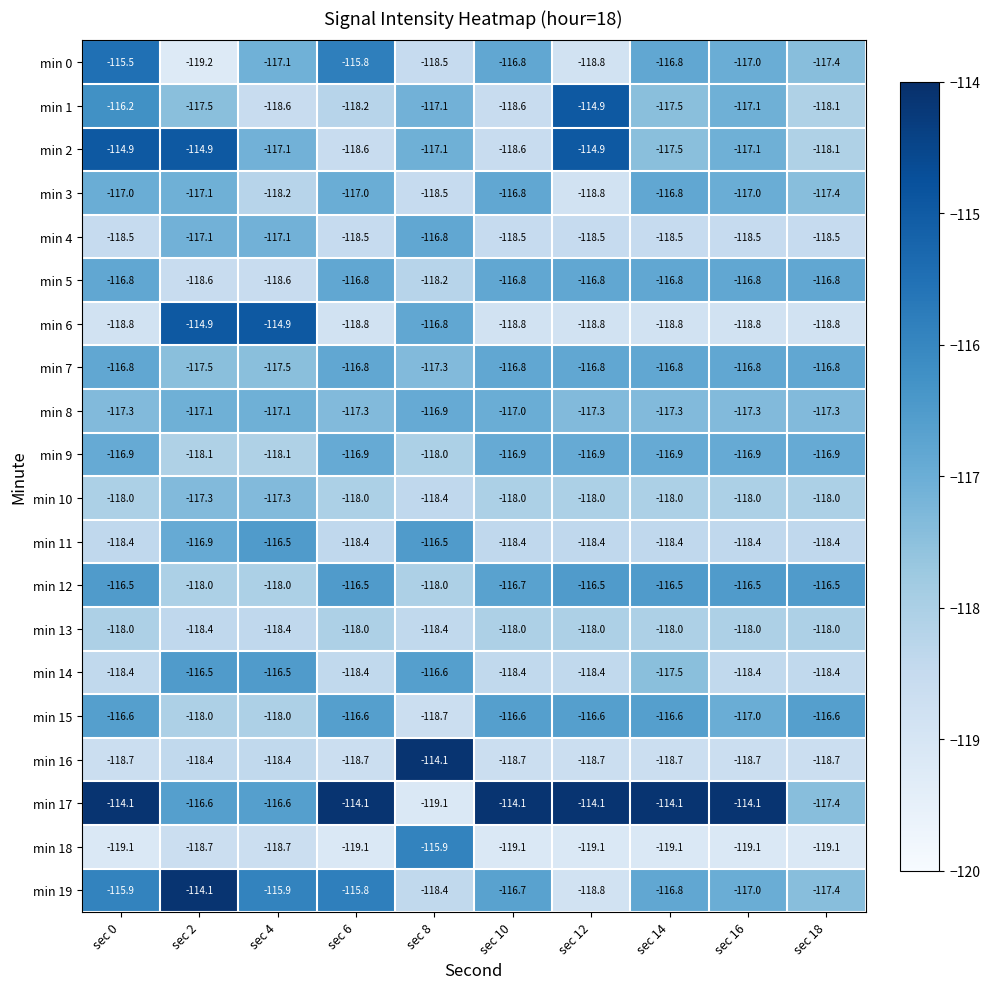

The min 1 series shows -118.2 at sec 6. True or false?

True